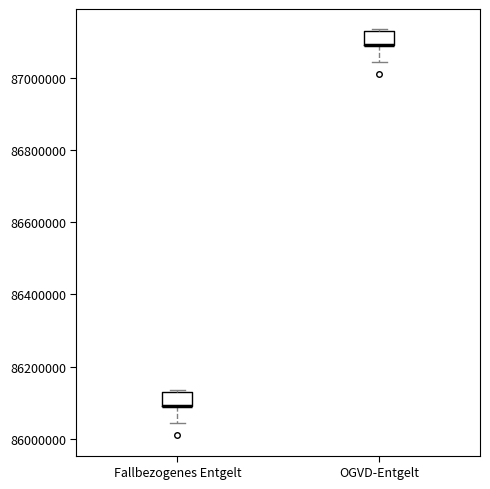

Where is the lower edge of the box for OGVD-Entgelt on the y-axis? The values are not printed on the chart, so give them approximately, as read against the axis.

87100000